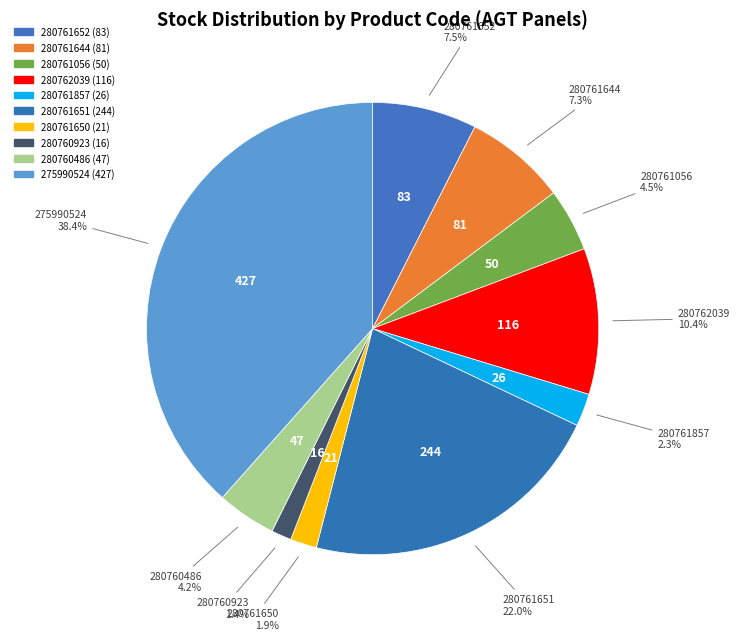

What is the total percentage of 280761650 and 275990524?

40.3%